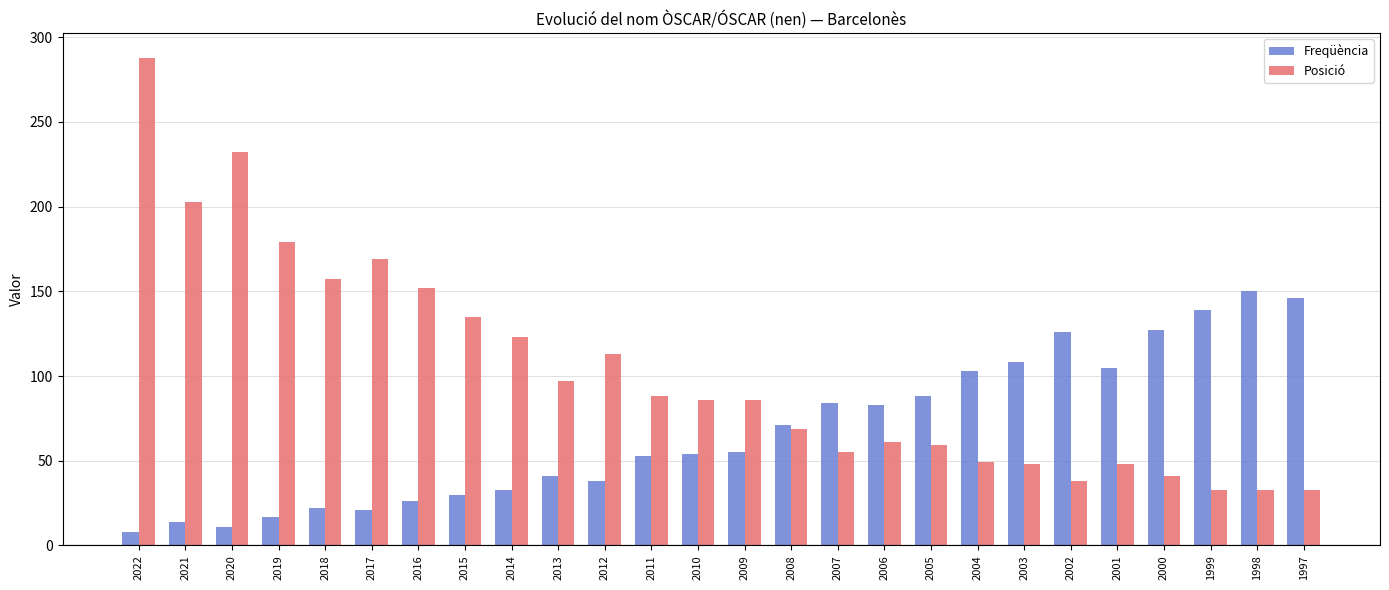

What is the spread (max minus min) of values at 2016?

126